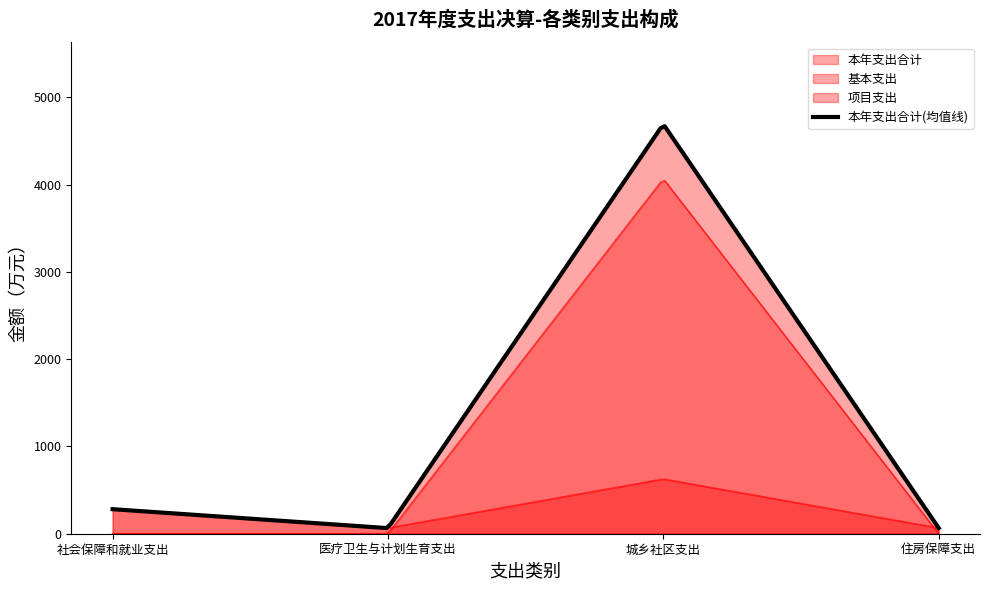

At which label does 本年支出合计 first exceed 281?

城乡社区支出